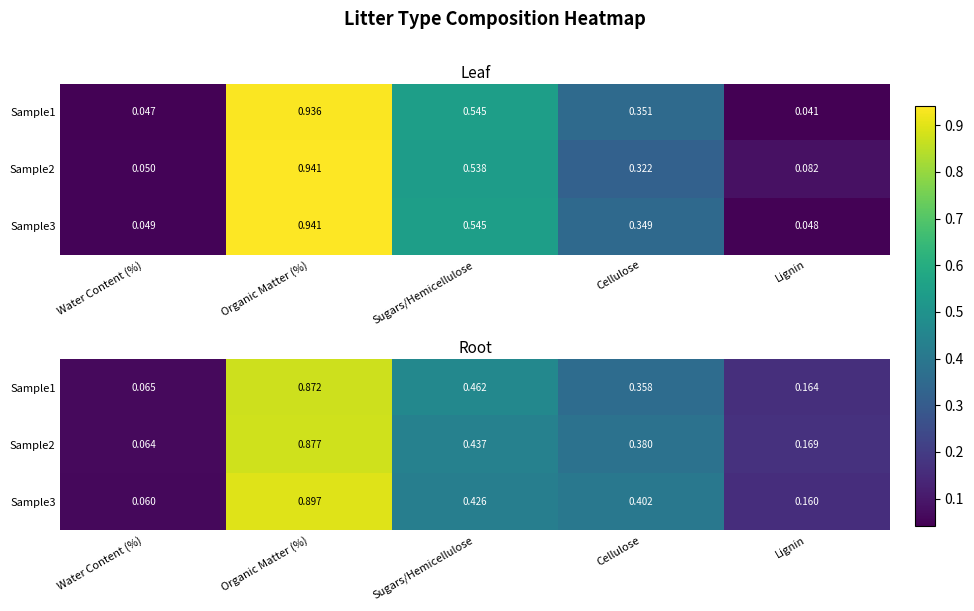

List the series in order of their overall mean, lowest first.

Sample1, Sample2, Sample3